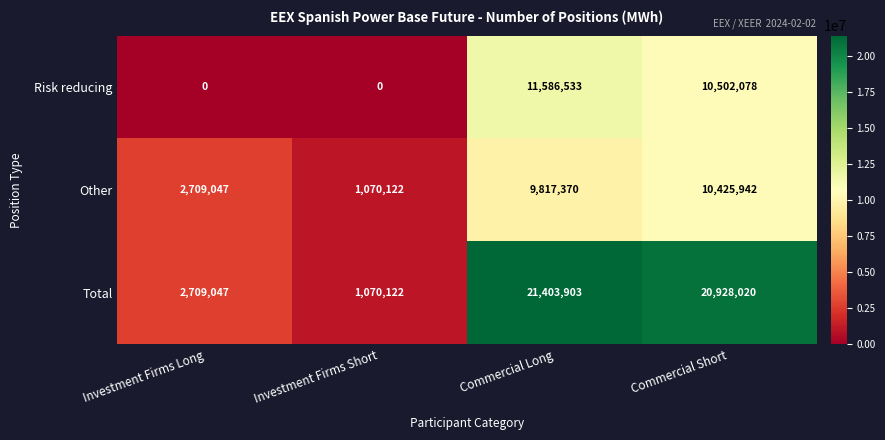

What is the spread (max minus min) of values at Commercial Long?

11586533